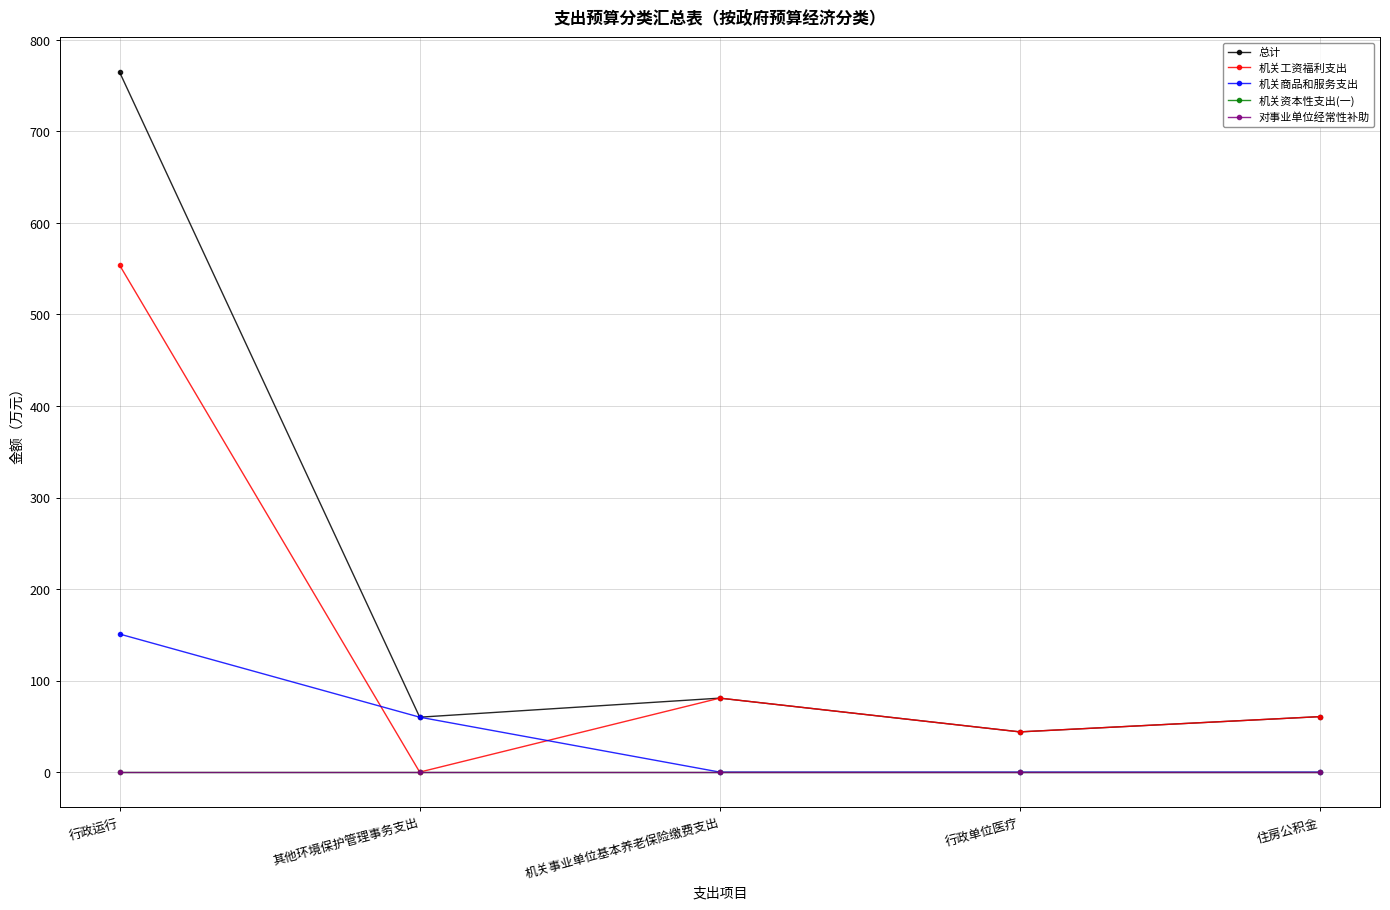

Does the chart have visible grid lines?

Yes